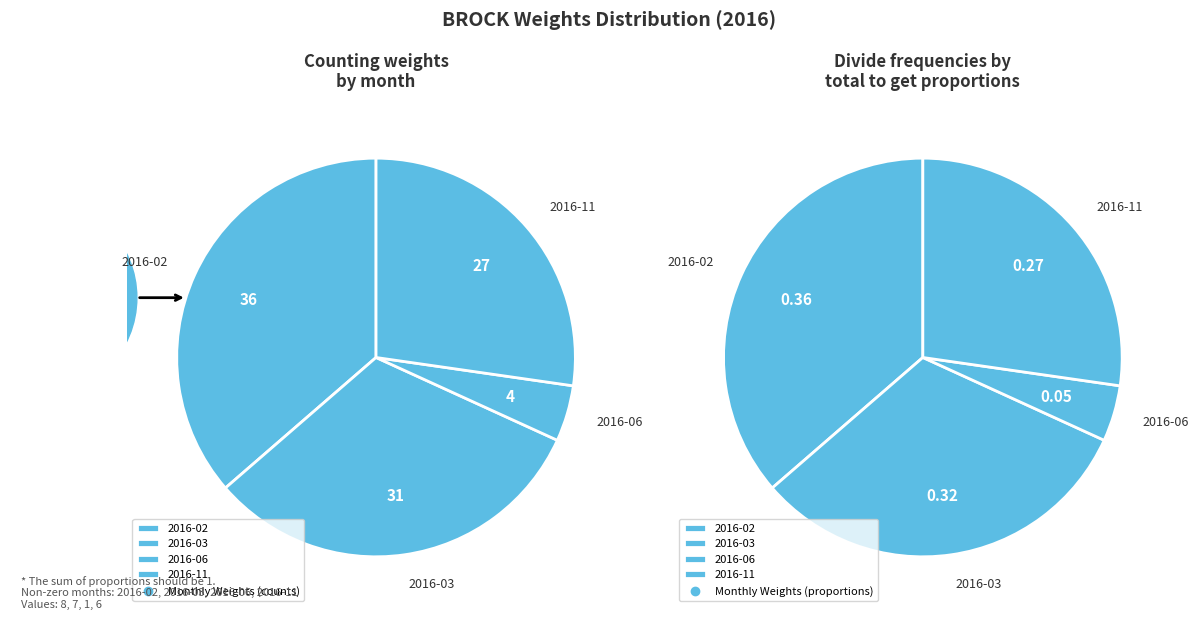

What is the largest slice in the pie chart?

2016-02